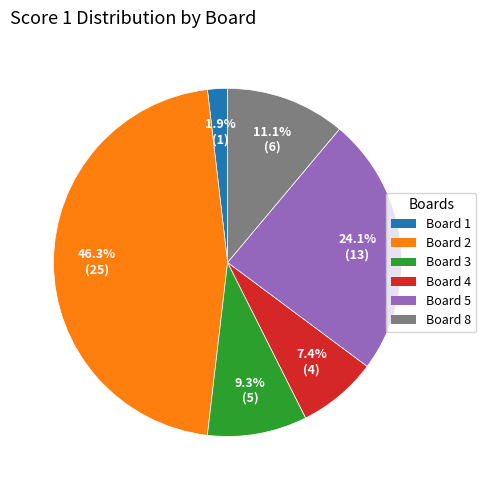

How many slices are in this pie chart?

6